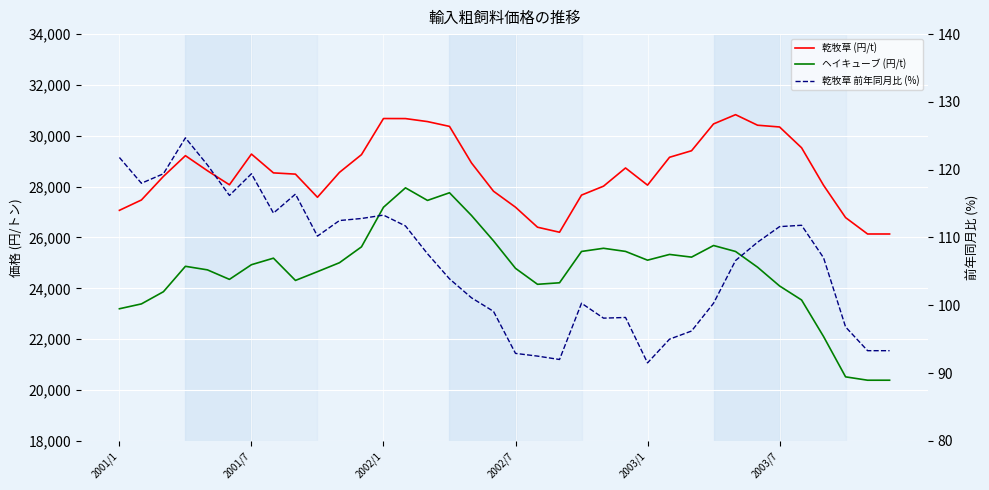

List the labels in order of 乾牧草 (円/t) value, largest first.

28, 12, 13, 14, 27, 29, 15, 30, 31, 26, 6, 11, 2002/7, 25, 16, 23, 2003/1, 10, 7, 8, 2002/1, 2003/7, 24, 32, 22, 17, 21, 9, 2001/7, 18, 2001/1, 33, 19, 20, 34, 35